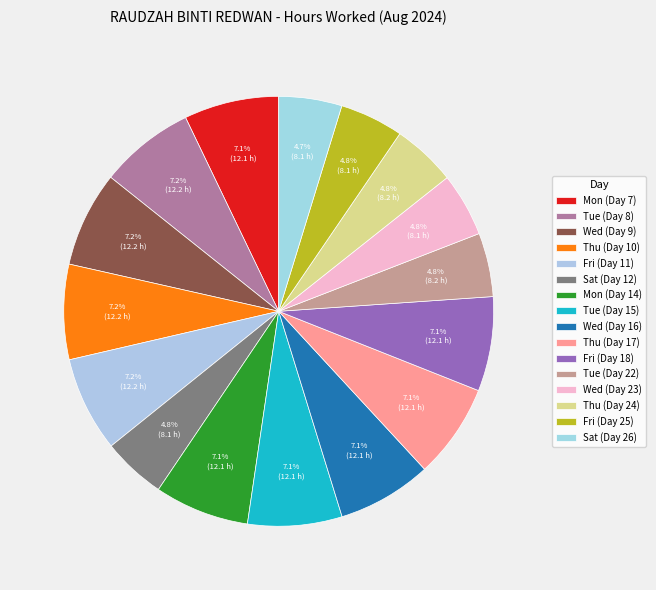

How many segments does this pie chart have?

16